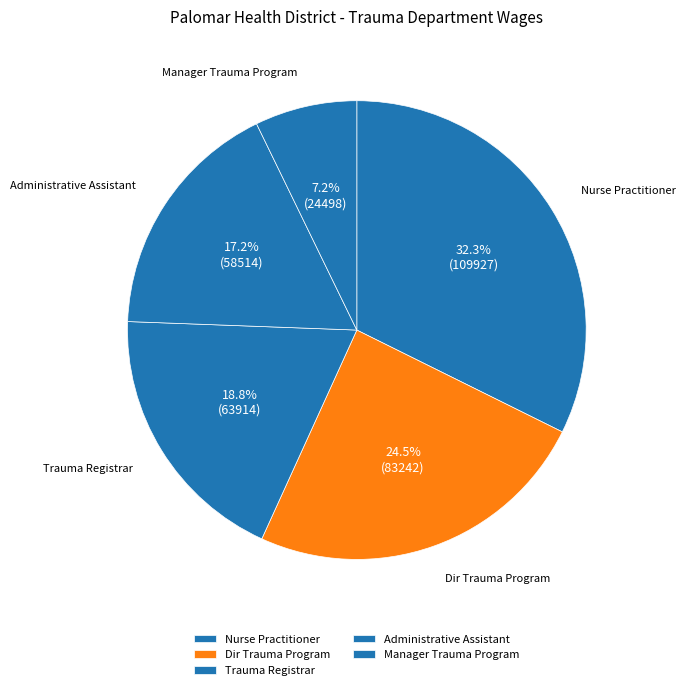

How many segments does this pie chart have?

5